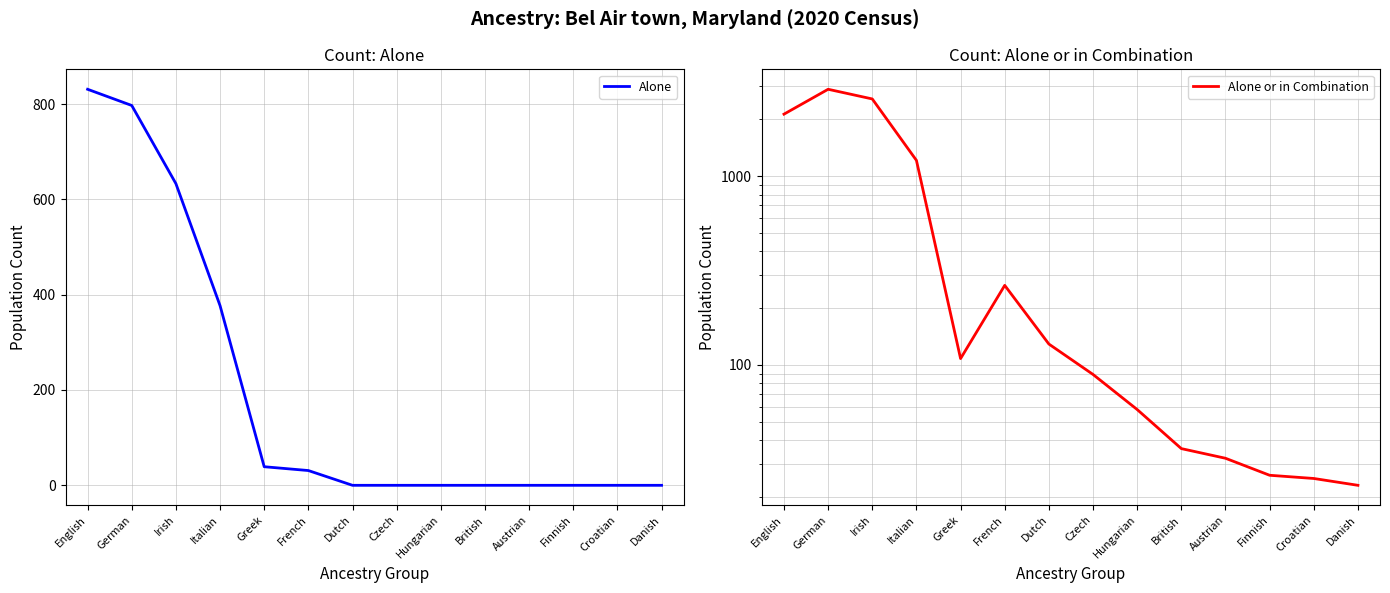

List the series in order of their overall mean, highest first.

Alone or in Combination, Alone